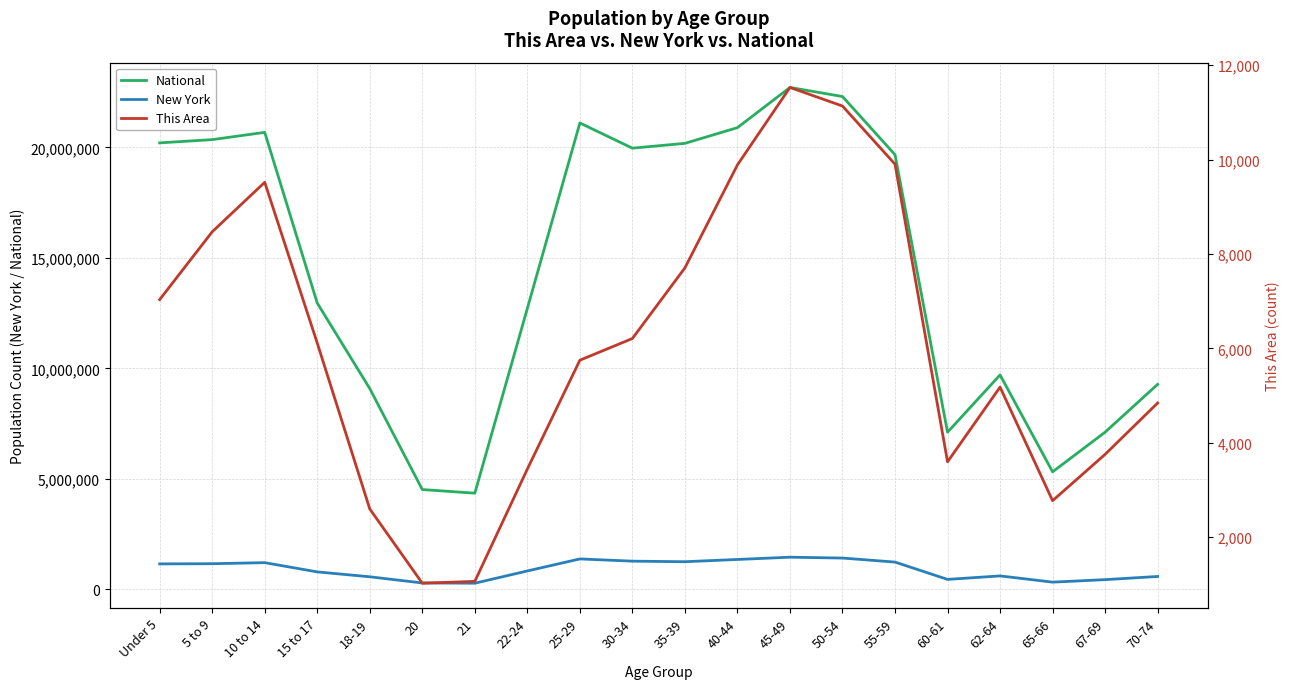

What is the sum of the New York values at 21 and 15 to 17?

1075292